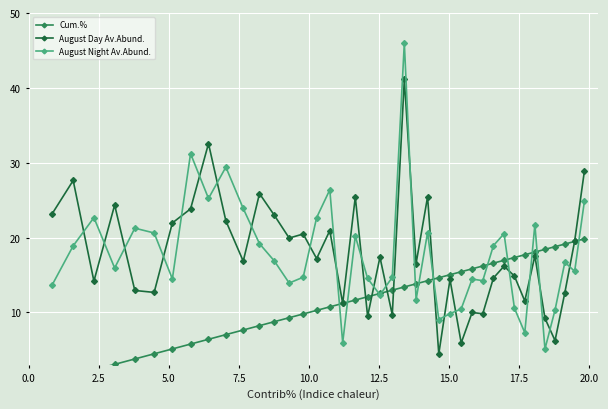

What is the value of the August Day Av.Abund. point at the 23rd from the left?

41.1